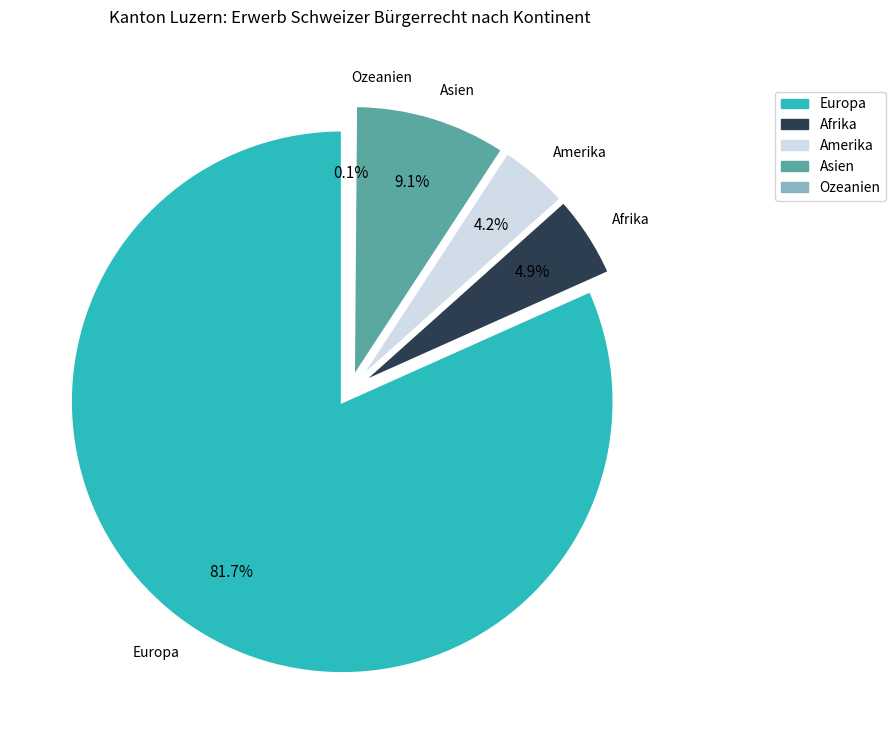

Between Afrika and Amerika, which is larger?

Afrika